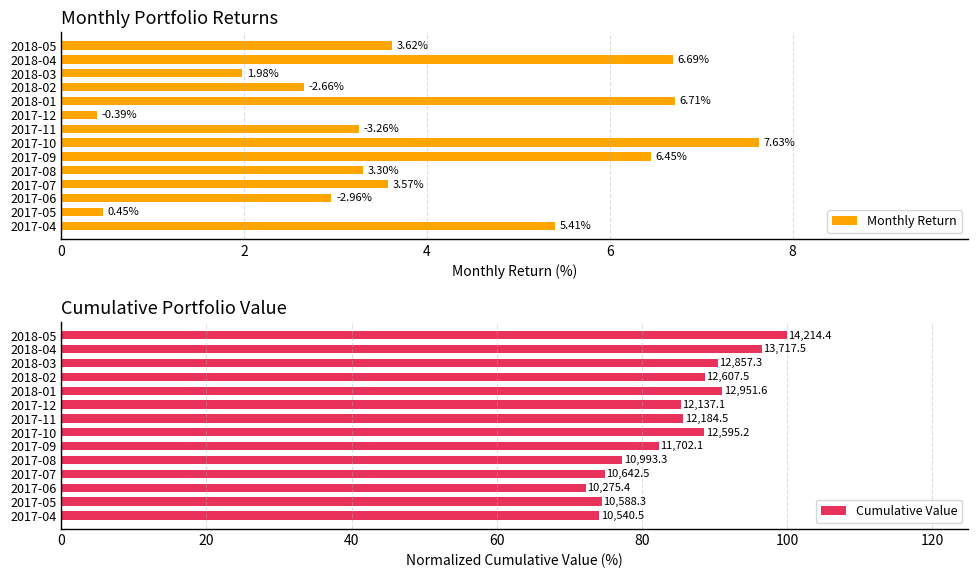

Which series has the largest total across all categories?

Cumulative Value